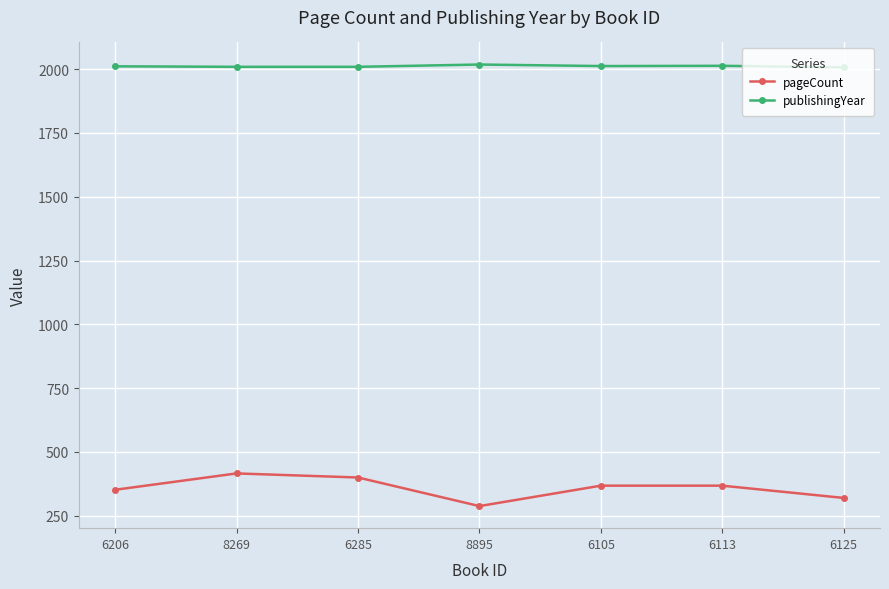

The value of pageCount at 8269 is 599. True or false?

False